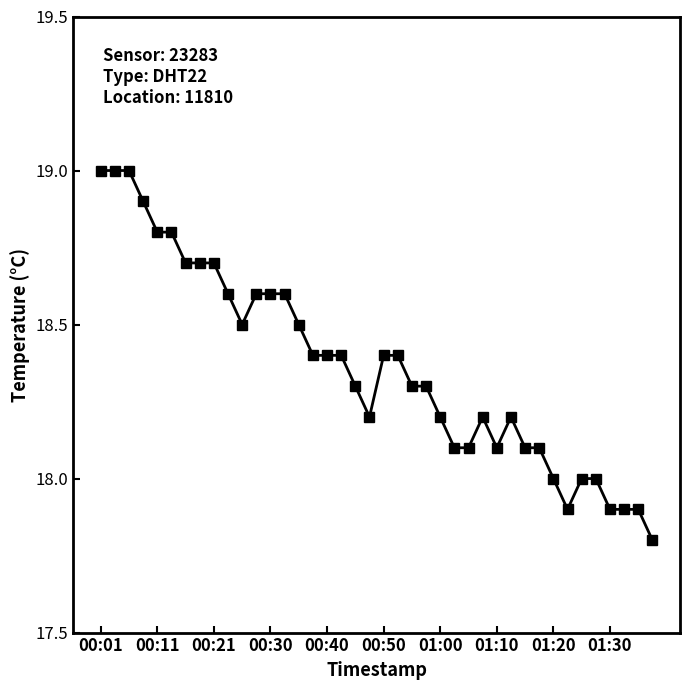

What is the minimum value shown in the chart?

17.8